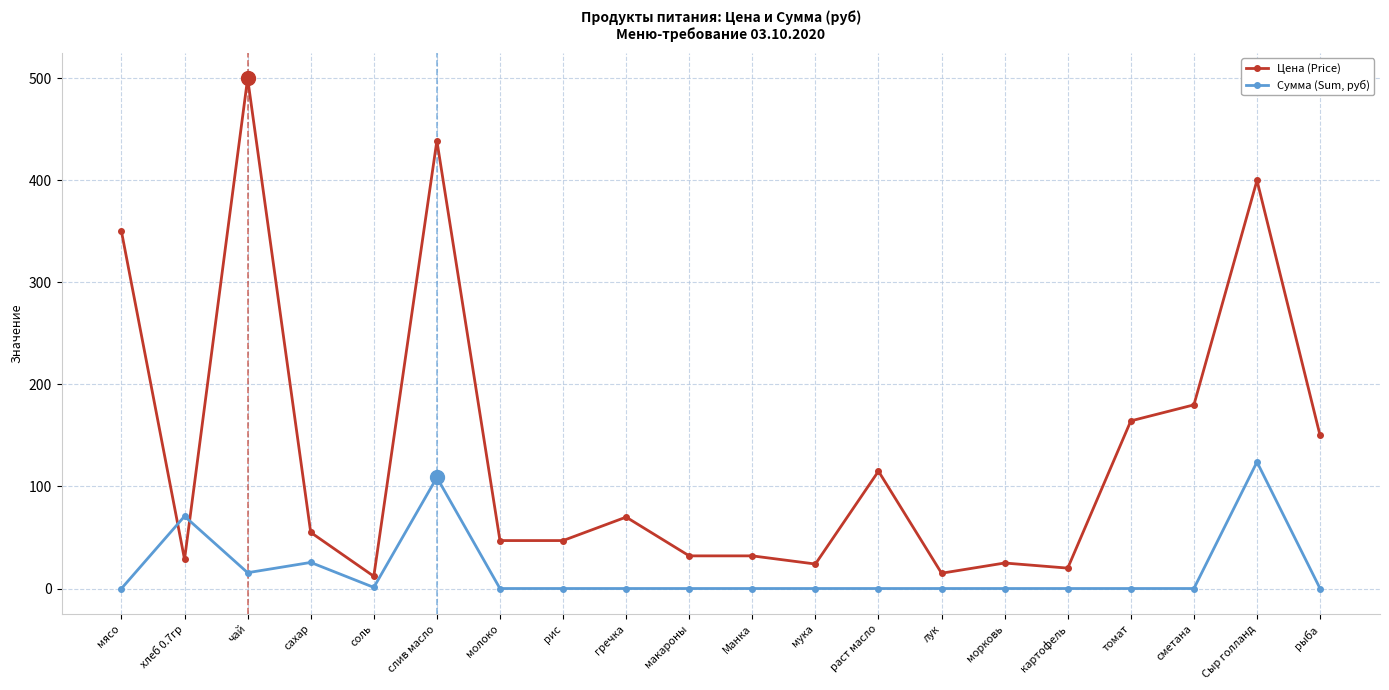

At рис, list the series in order from largest to smallest.

Цена (Price), Сумма (Sum, руб)